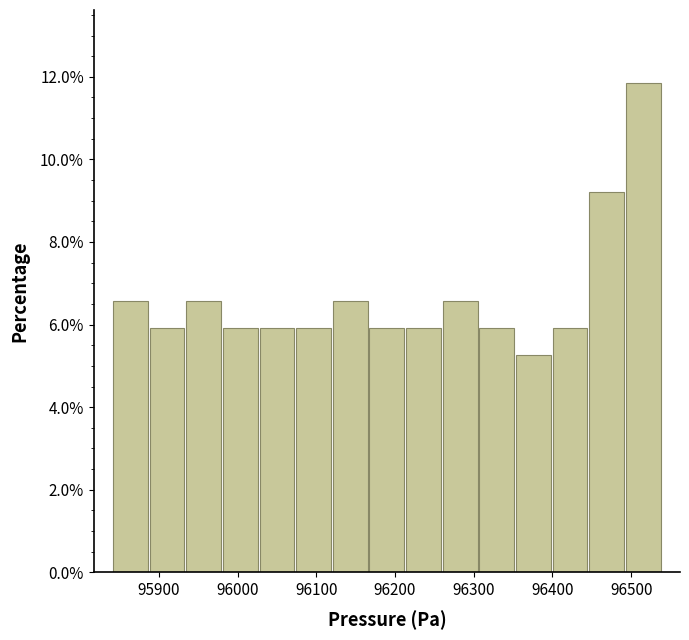

Reading left to right, transcribe this chart: for each bar, give the range it covers on the x-axis and its height. Neither the bar edges nor the heights are printed on the chart, so give them approximately, as read against the axes.

95840 to 95890: 6.6
95890 to 95930: 6.0
95930 to 95980: 6.6
95980 to 96030: 6.0
96030 to 96070: 6.0
96070 to 96120: 6.0
96120 to 96170: 6.6
96170 to 96210: 6.0
96210 to 96260: 6.0
96260 to 96310: 6.6
96310 to 96350: 6.0
96350 to 96400: 5.2
96400 to 96450: 6.0
96450 to 96490: 9.2
96490 to 96540: 11.8